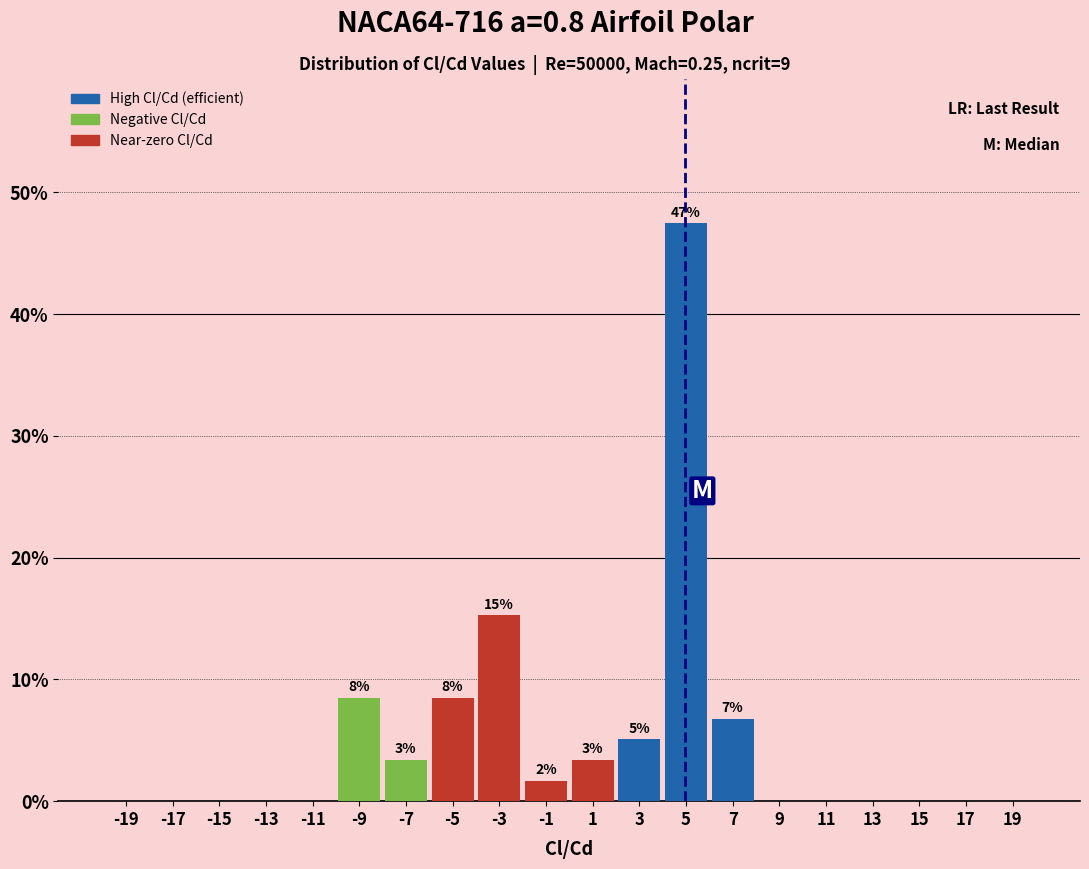

Which range on the x-axis has the tallest bar?

4 to 6